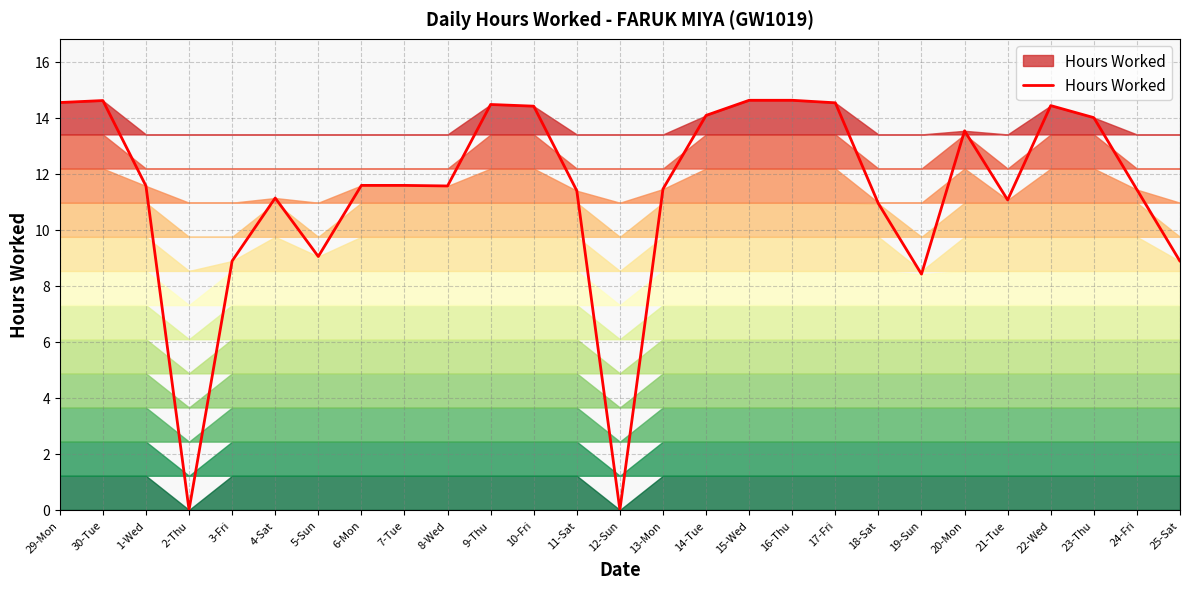

Where does the data first go above 11?

29-Mon